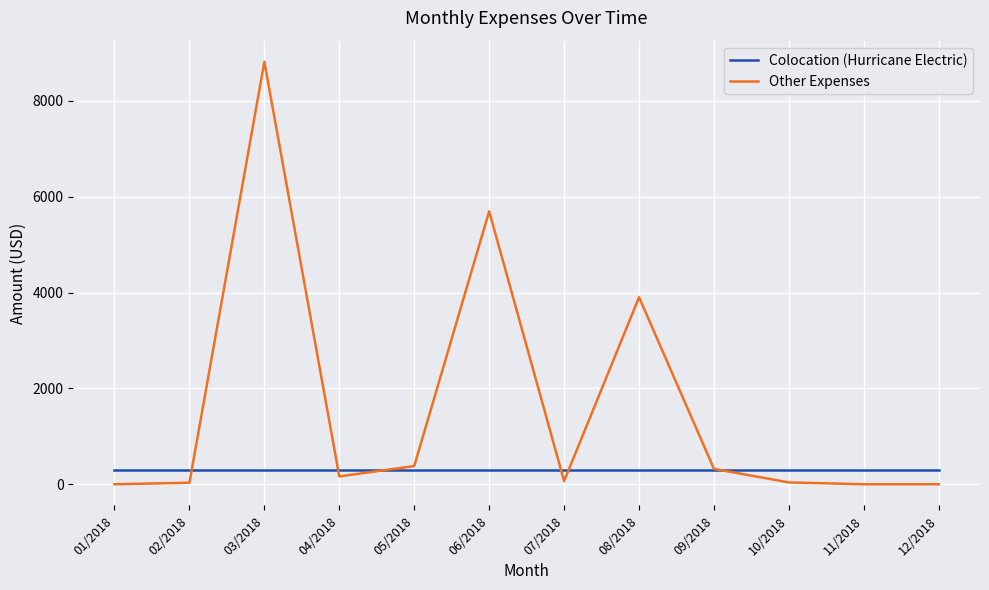

What is the lowest value of the Colocation (Hurricane Electric) series?

300.0